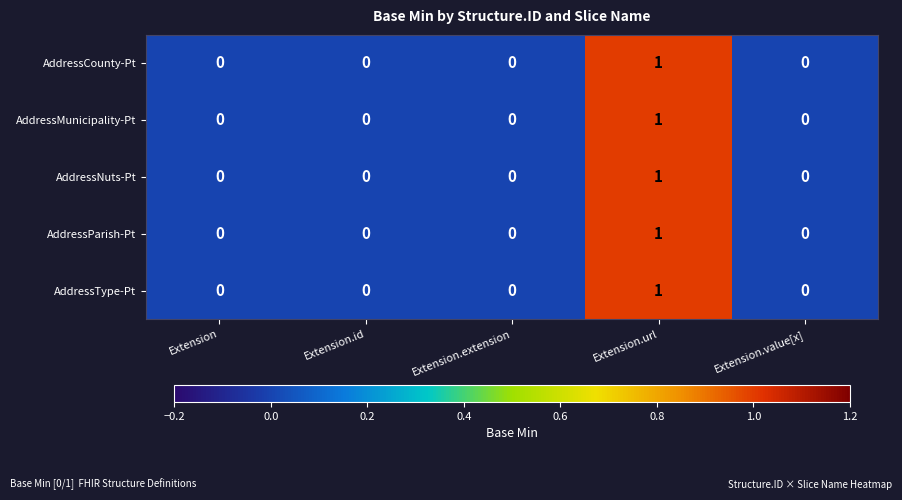

True or false: AddressMunicipality-Pt has a value of -1 at Extension.

False